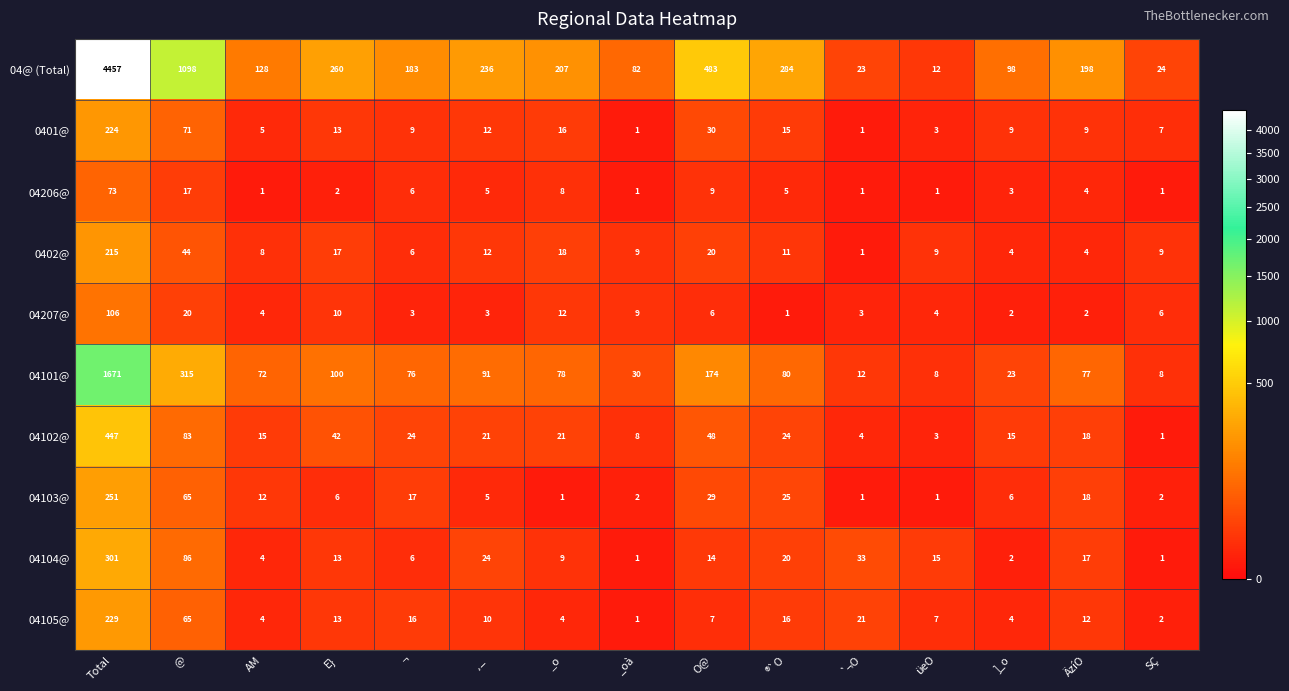

How many data points does each series have?

15